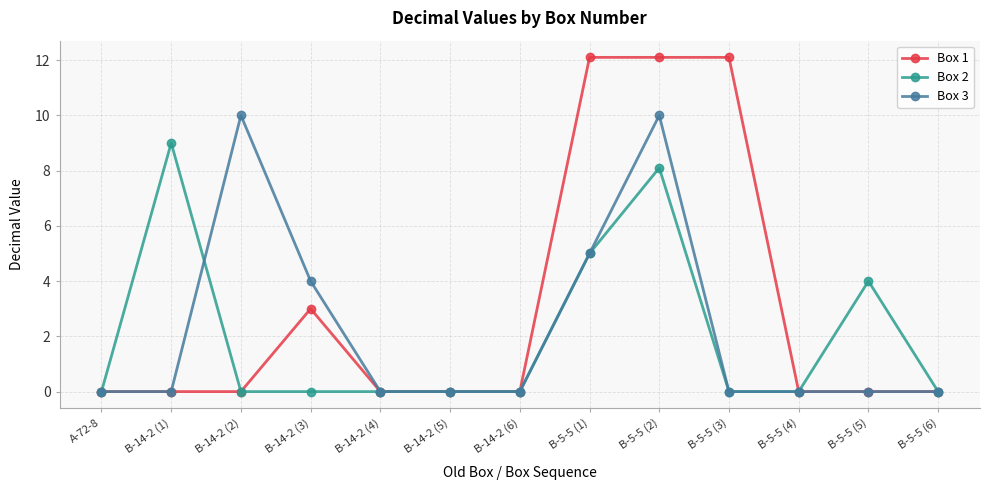

True or false: Box 3 has a value of 0.0 at B-5-5 (4).

True